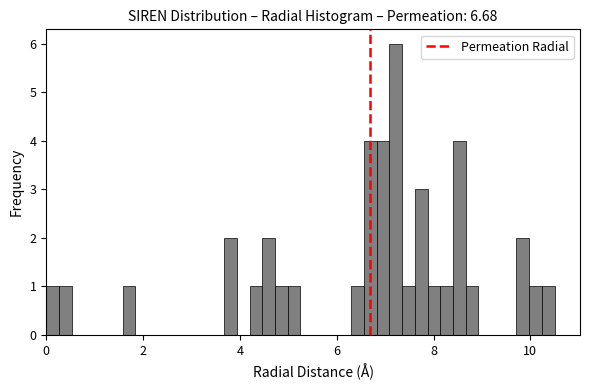

Around what value on the x-axis is the tallest bar? Give the approximate position of its centre, as read against the axis.

7.2